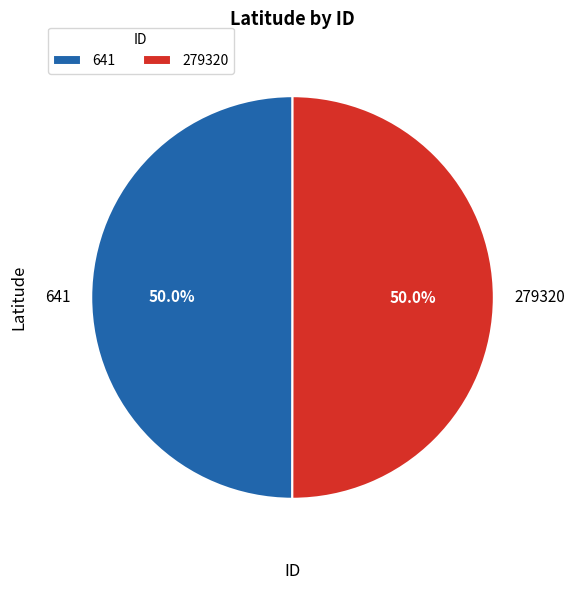

True or false: 641 accounts for 50% of the total.

True